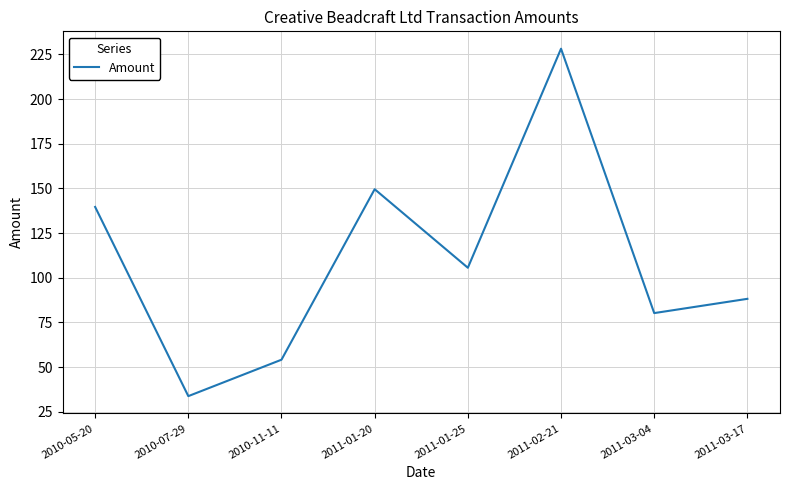

What position from the left is 2011-03-04?

7